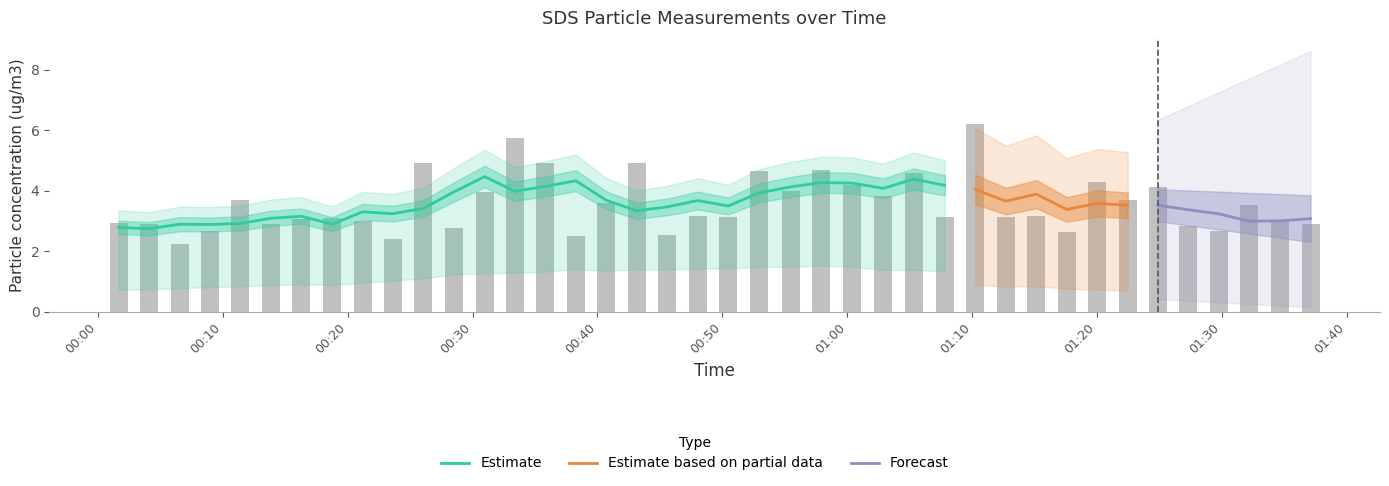

What is the change in value from 00:10 to 00:20?

-0.6